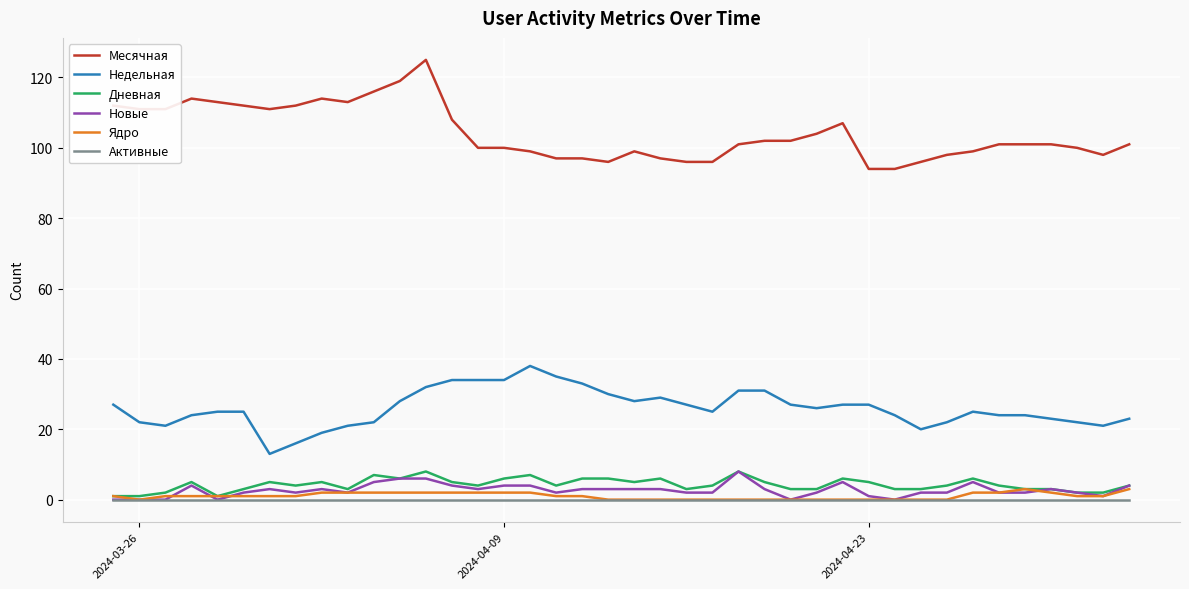

Reading left to right, extract all data points from this chart.

Месячная: 112	111	111	114	113	112	111	112	114	113	116	119	125	108	100	100	99	97	97	96	99	97	96	96	101	102	102	104	107	94	94	96	98	99	101	101	101	100	98	101
Недельная: 27	22	21	24	25	25	13	16	19	21	22	28	32	34	34	34	38	35	33	30	28	29	27	25	31	31	27	26	27	27	24	20	22	25	24	24	23	22	21	23
Дневная: 1	1	2	5	1	3	5	4	5	3	7	6	8	5	4	6	7	4	6	6	5	6	3	4	8	5	3	3	6	5	3	3	4	6	4	3	3	2	2	4
Новые: 0	0	0	4	0	2	3	2	3	2	5	6	6	4	3	4	4	2	3	3	3	3	2	2	8	3	0	2	5	1	0	2	2	5	2	2	3	2	1	4
Ядро: 1	0	1	1	1	1	1	1	2	2	2	2	2	2	2	2	2	1	1	0	0	0	0	0	0	0	0	0	0	0	0	0	0	2	2	3	2	1	1	3
Активные: 0	0	0	0	0	0	0	0	0	0	0	0	0	0	0	0	0	0	0	0	0	0	0	0	0	0	0	0	0	0	0	0	0	0	0	0	0	0	0	0